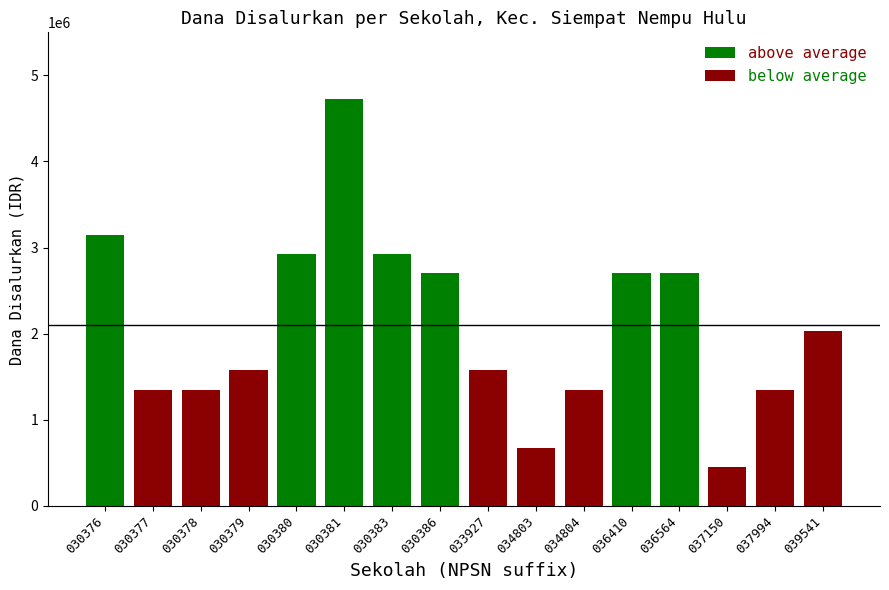

Is the value of above average at 036564 greater than the value of below average at 030379?

Yes